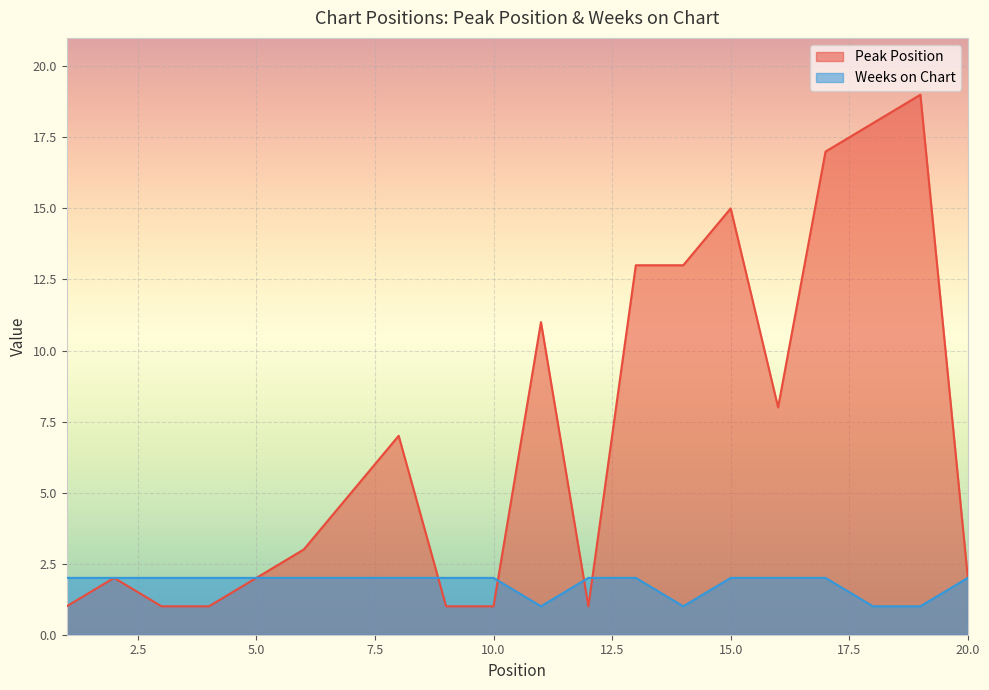

Between 1 and 3, which series saw the biggest shift?

Peak Position